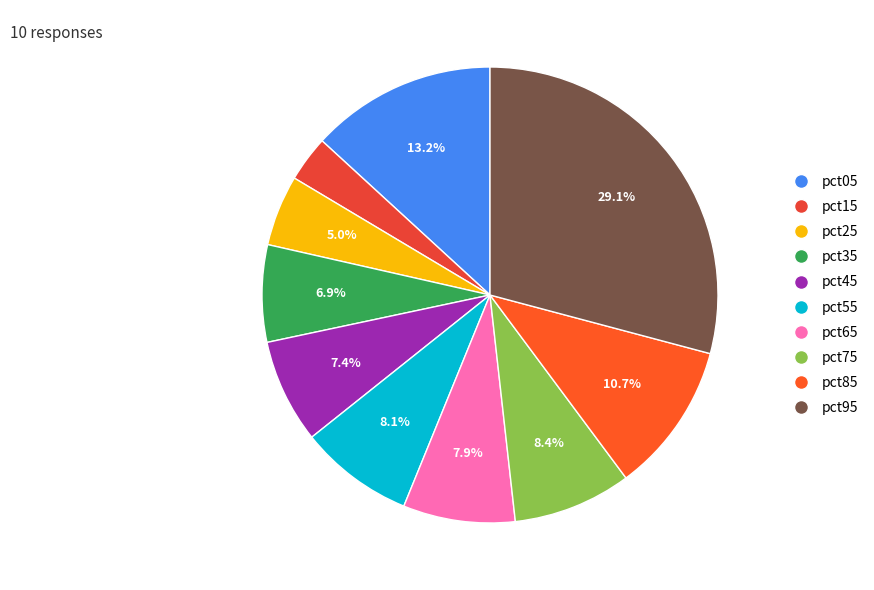

To the nearest percent, what is the combined percentage of pct25 and pct05?

18%